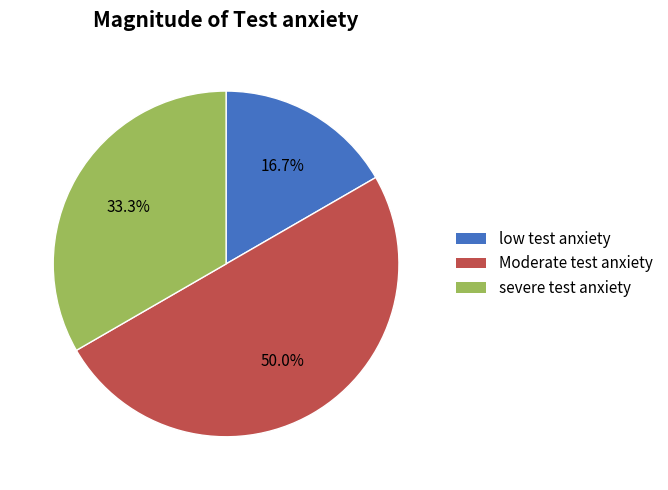

Is there any slice that represents more than half of the pie?

No